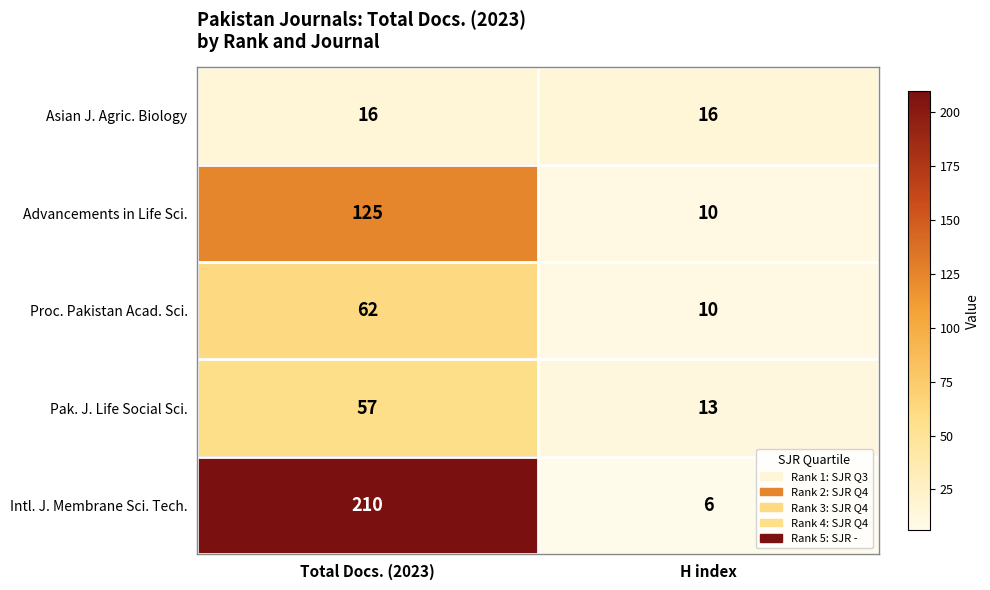

What is the spread (max minus min) of values at H index?

10